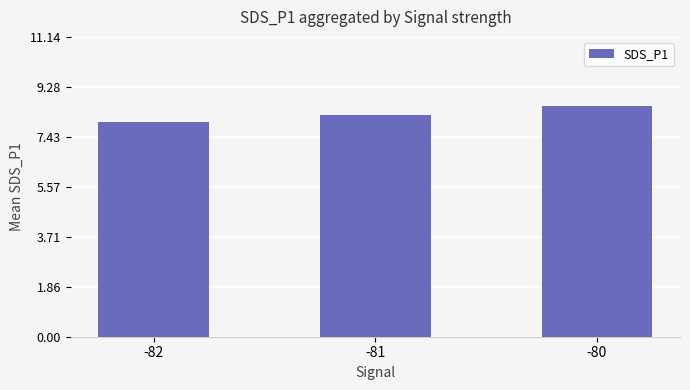

True or false: the data shows 8.2 at -81.

True